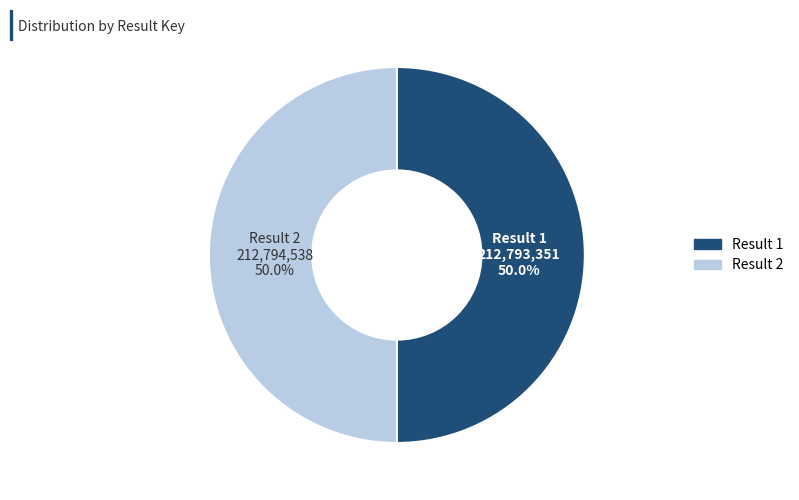

What percentage is NOT represented by Result 1?

50.0%